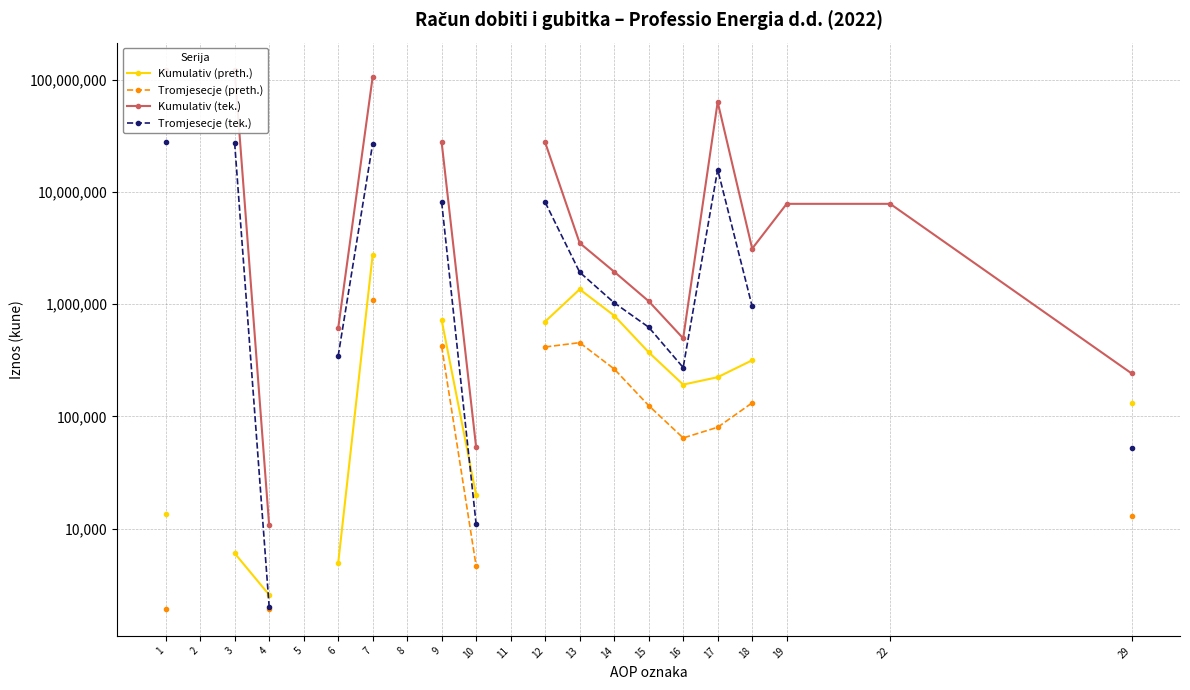

Which series has the widest spread of values?

Kumulativ (tek.)